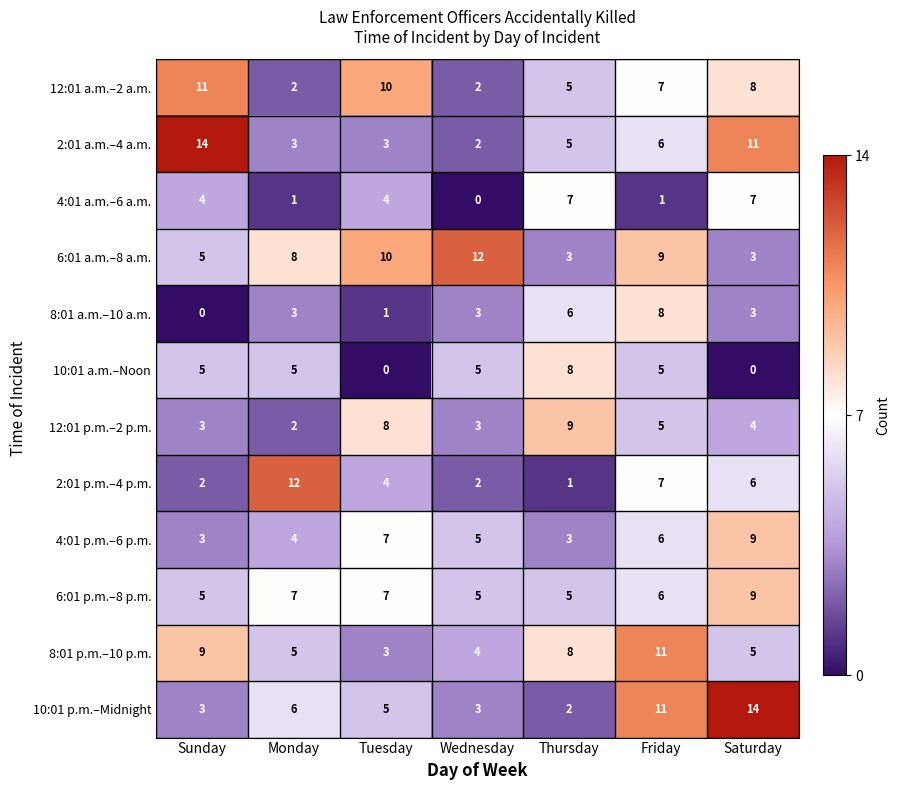

What is the difference between the highest and lowest values at Monday?

11